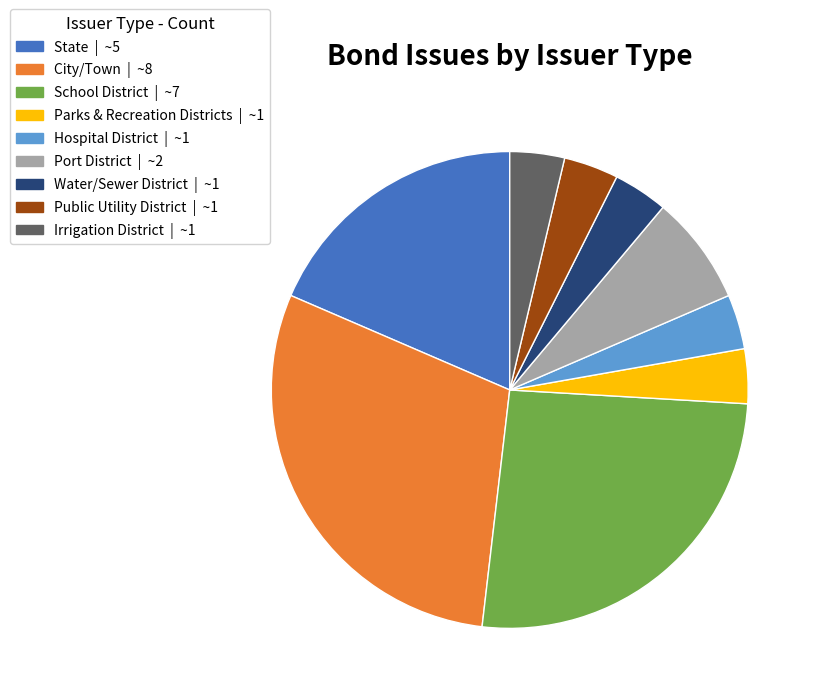

Is the sum of City/Town and School District greater than half?

Yes